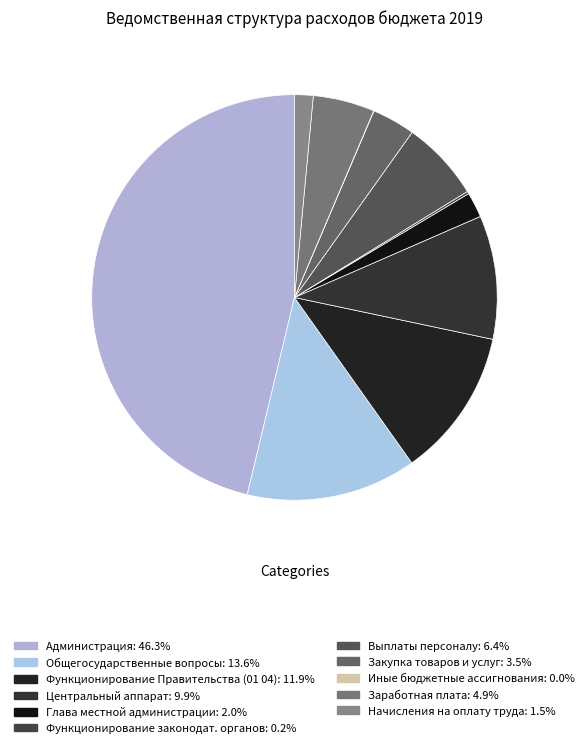

How many slices are in this pie chart?

11